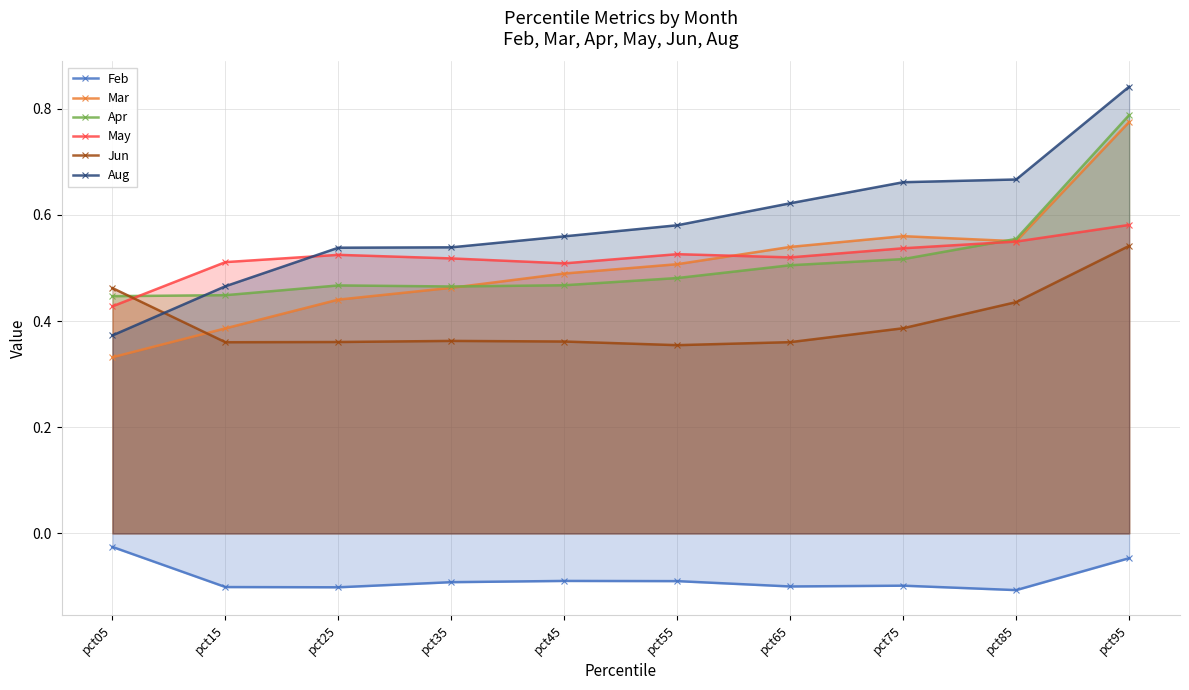

What are all the series names shown in the legend?

Feb, Mar, Apr, May, Jun, Aug